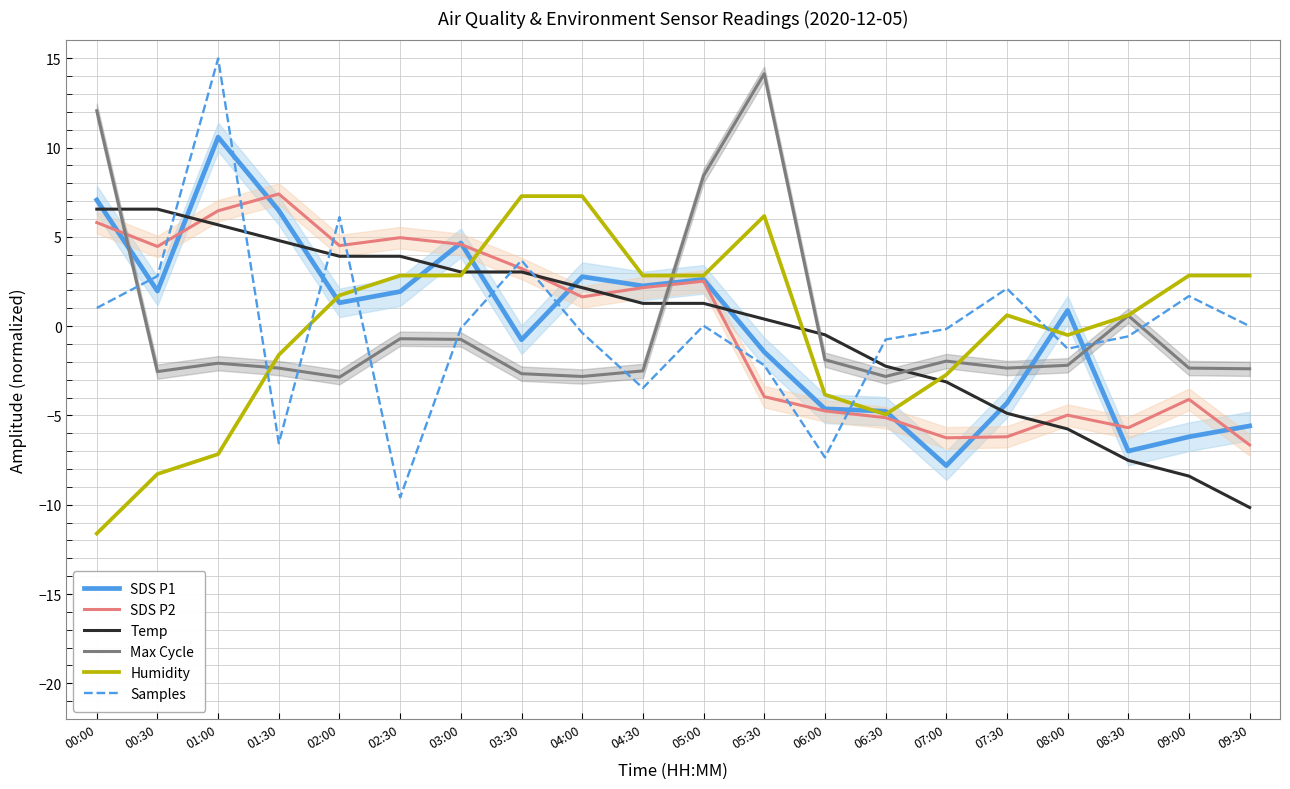

Is the value of SDS P1 at 06:00 greater than the value of Humidity at 07:30?

No